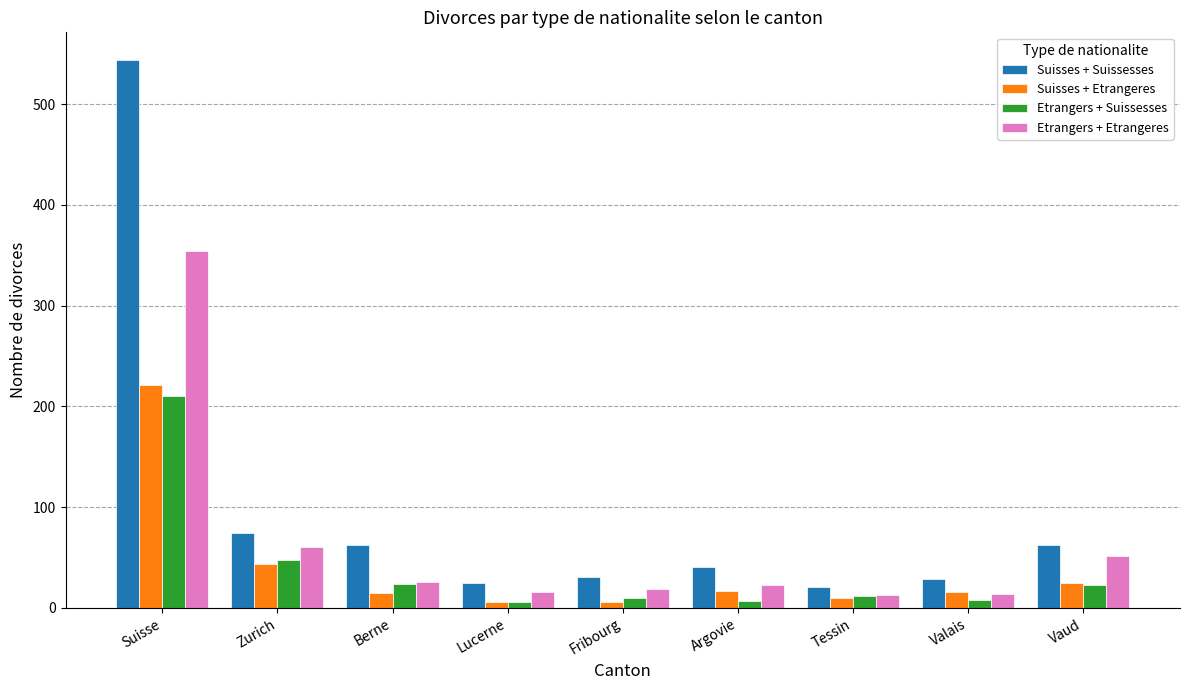

What position from the right is Valais?

2